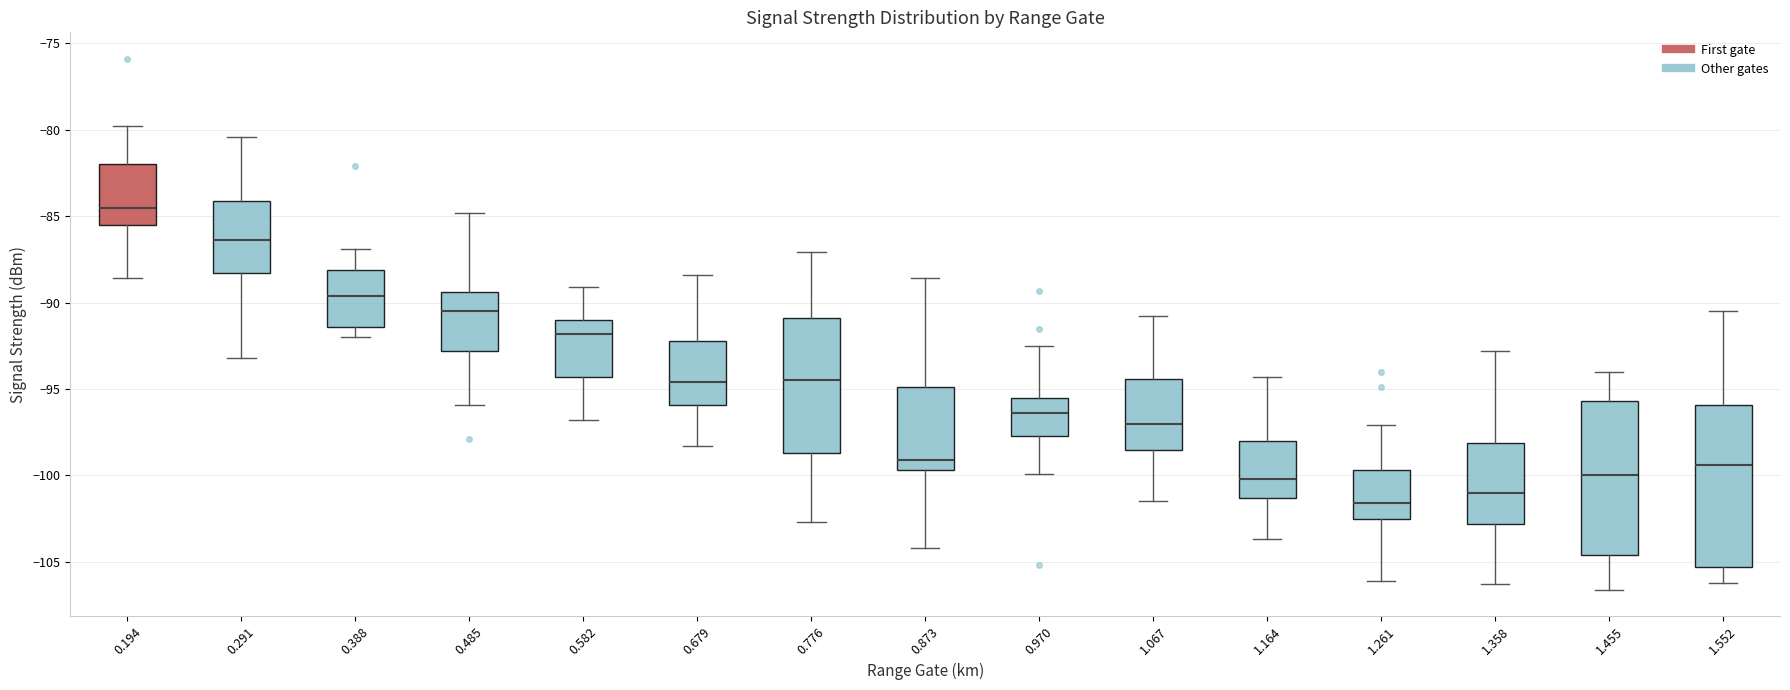

Which box's median line is the lowest?

1.261